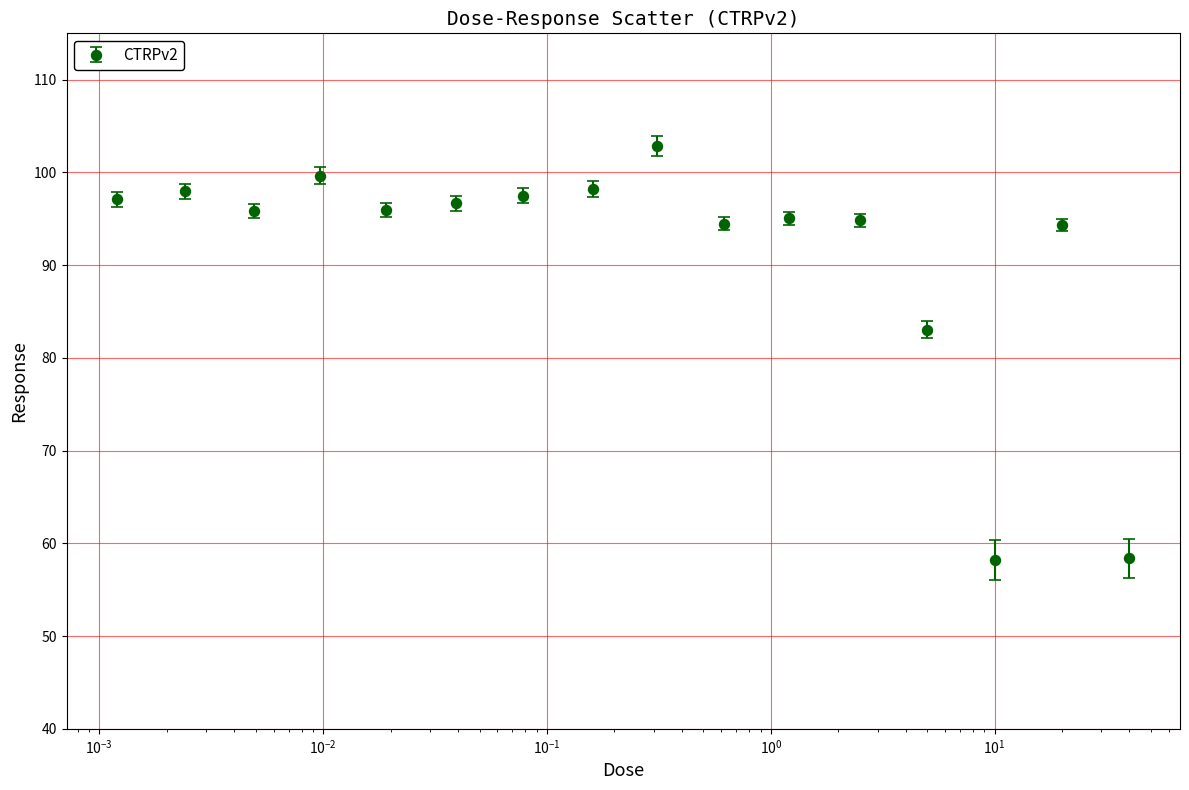

What is the value of the 1st point from the left?

97.1